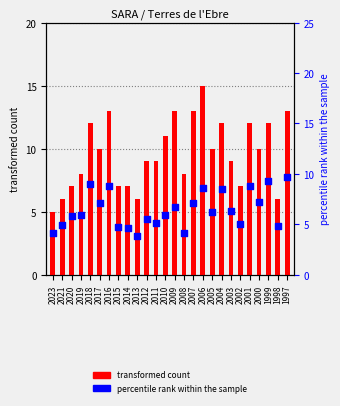

Is the value of transformed count at 2019 greater than the value of percentile rank within the sample at 2008?

Yes